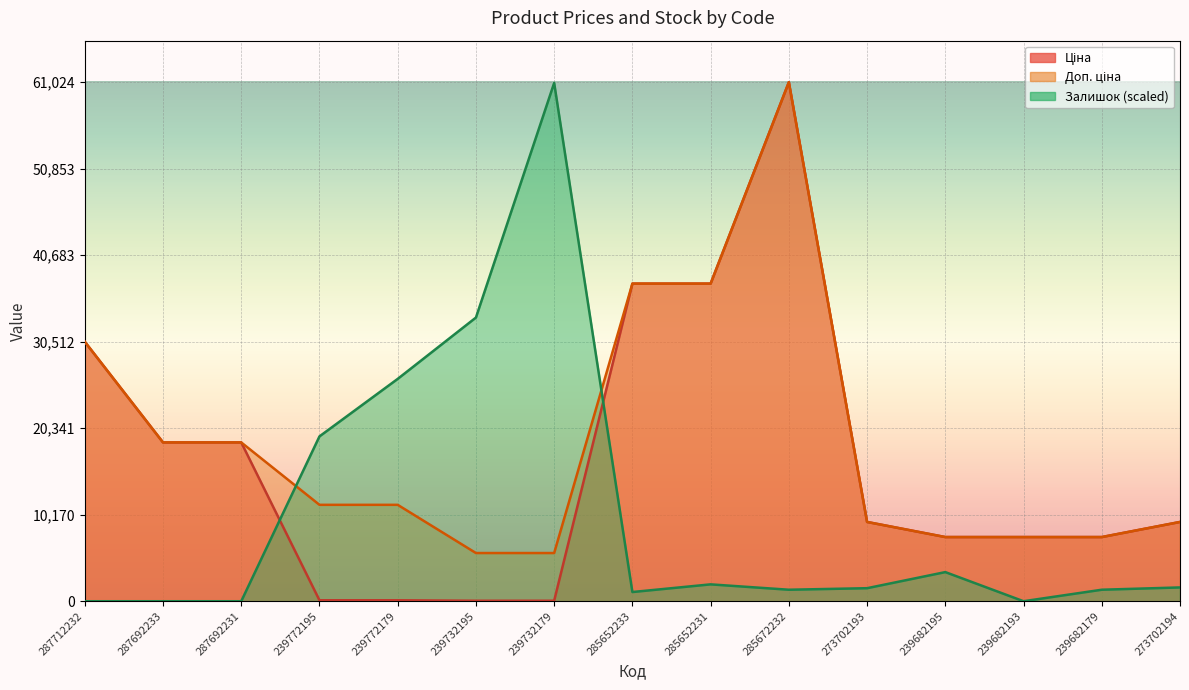

Which category has the lowest value in the Залишок series?

287712232